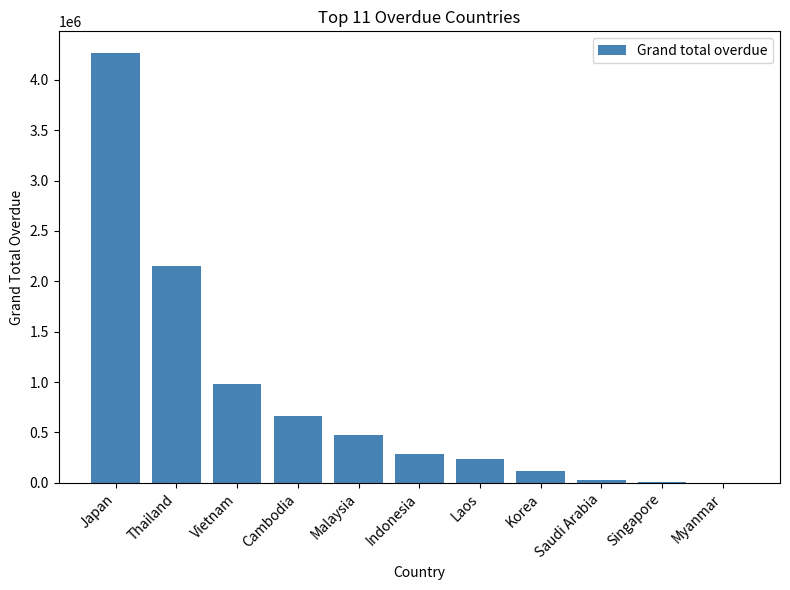

Read the value at Indonesia.

281810.7